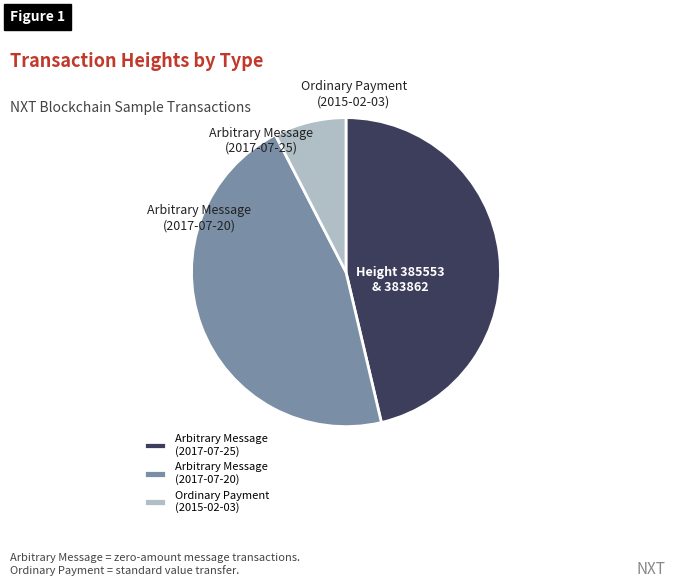

How many segments does this pie chart have?

3